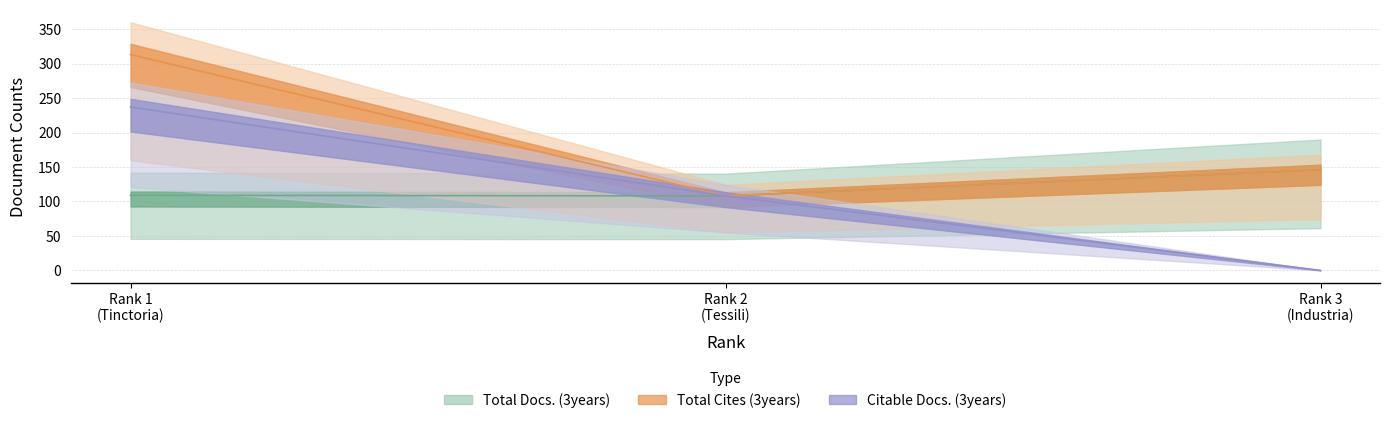

What is the maximum value for Total Cites (3years)?

313